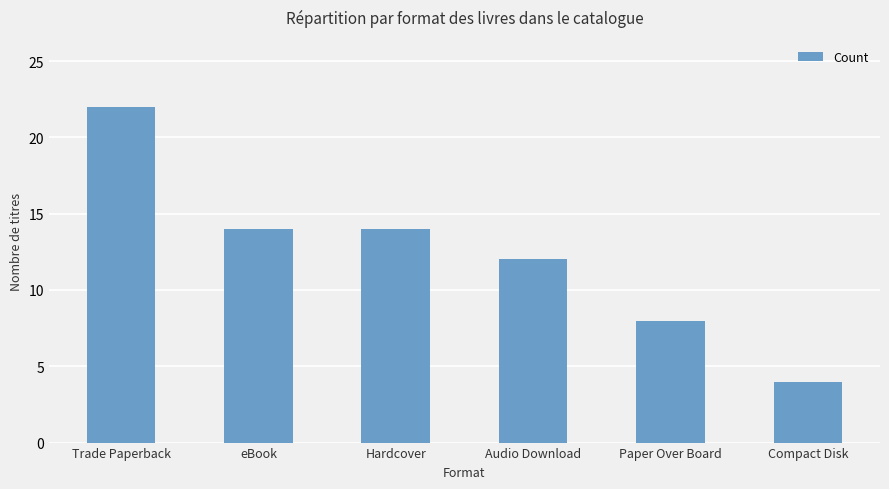

True or false: the data shows 12 at Audio Download.

True